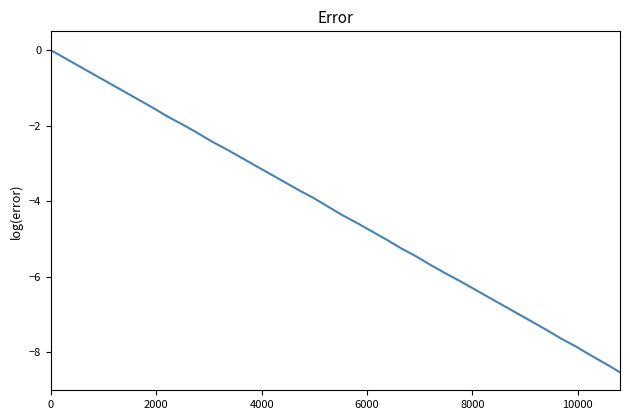

What is the smallest value displayed?

-8.5